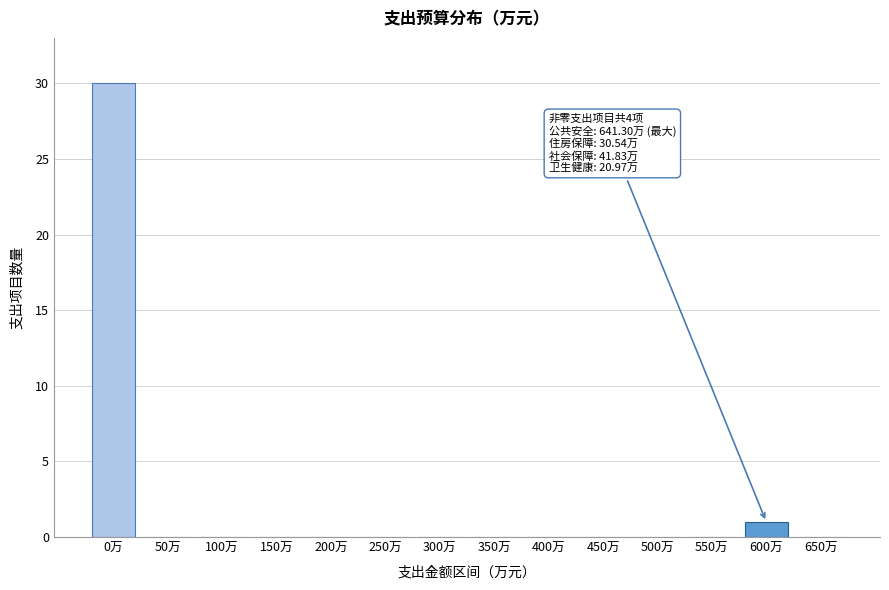

Reading left to right, list all the values displayed in this chart.

0万=30	50万=0	100万=0	150万=0	200万=0	250万=0	300万=0	350万=0	400万=0	450万=0	500万=0	550万=0	600万=1	650万=0